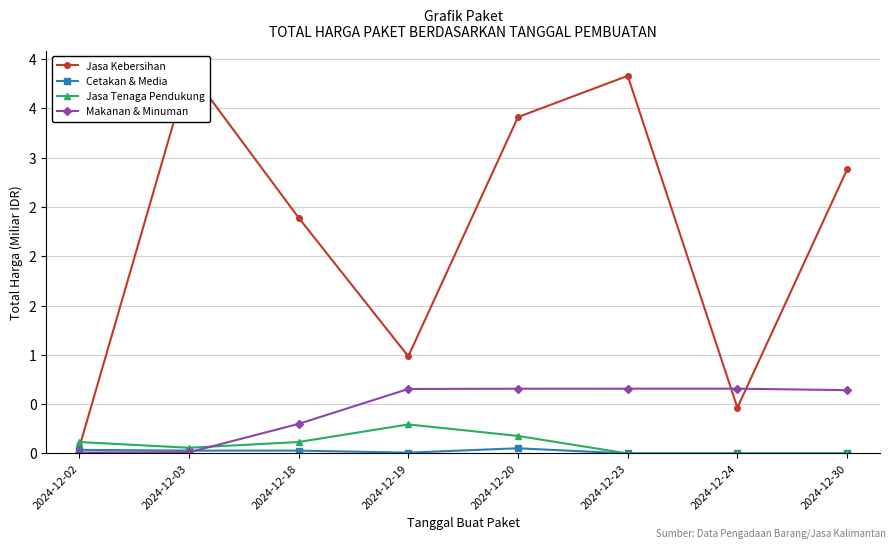

Is it true that Cetakan & Media equals 0.0 at 2024-12-03?

True